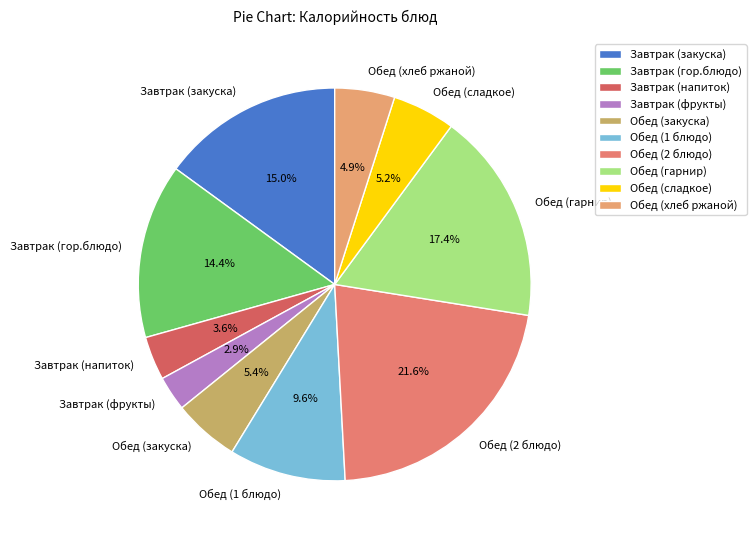

How many segments does this pie chart have?

10